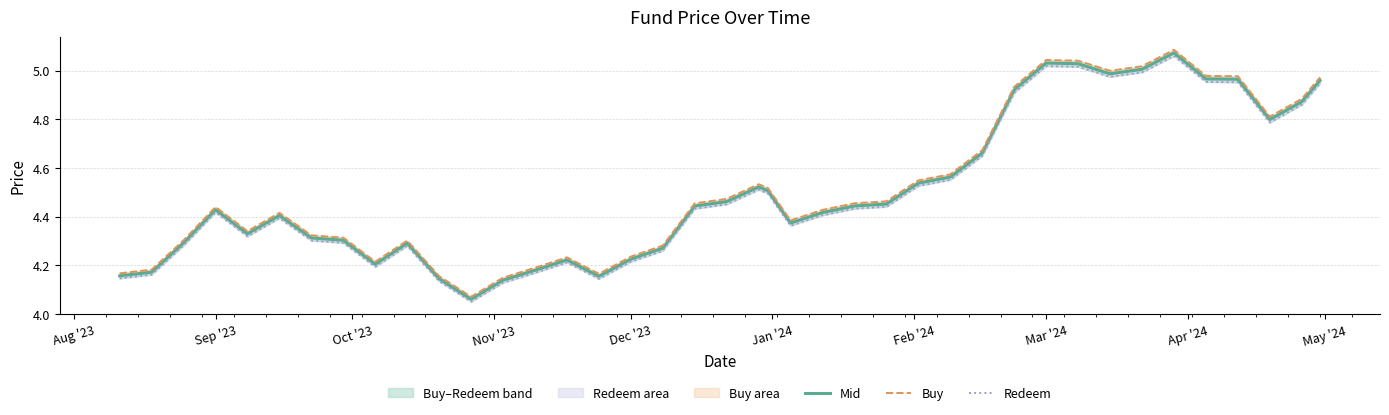

What is the lowest value of the Redeem series?

4.1